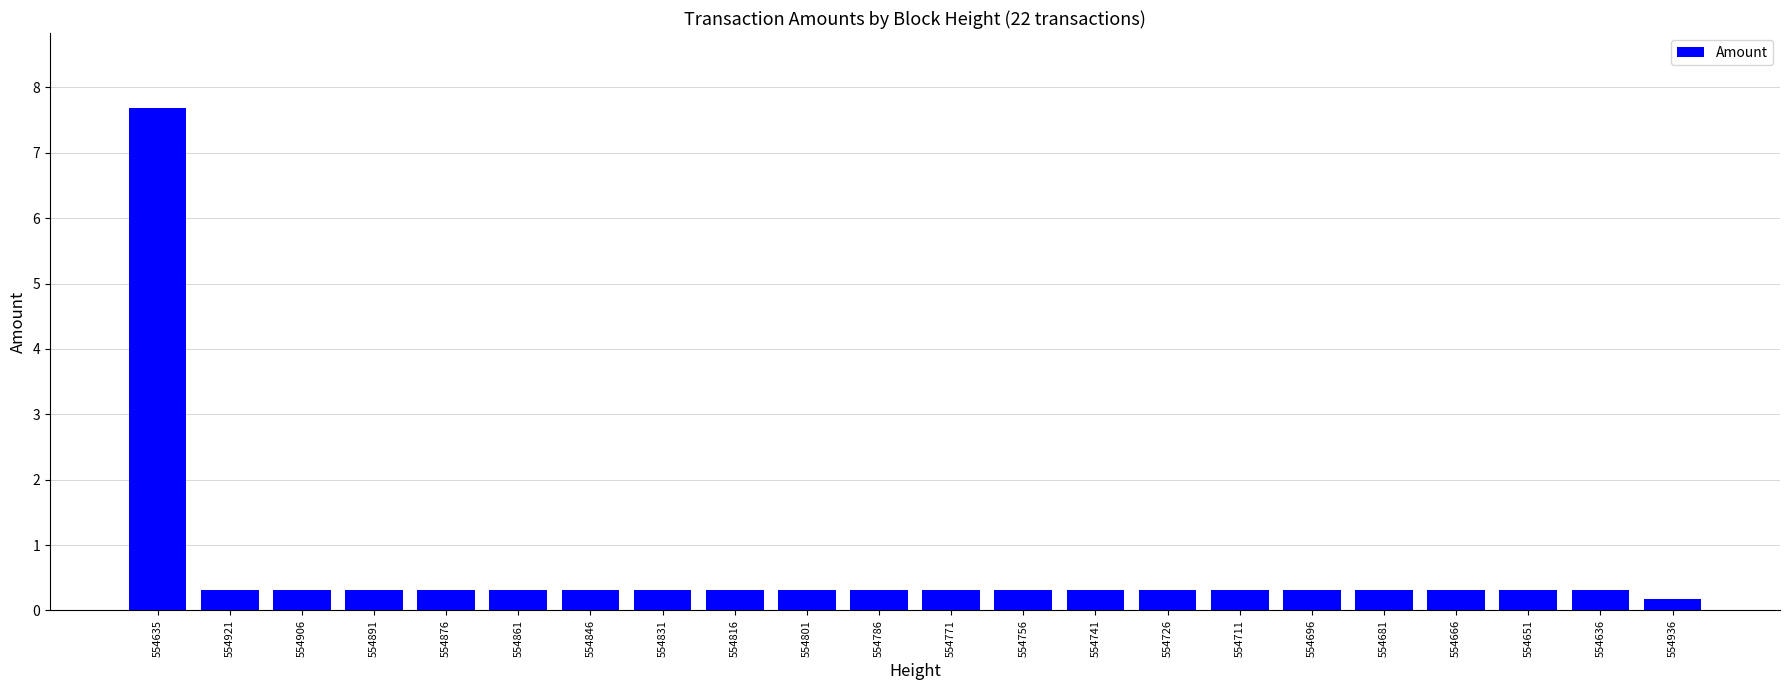

What is the value of the 17th bar from the left?

0.3